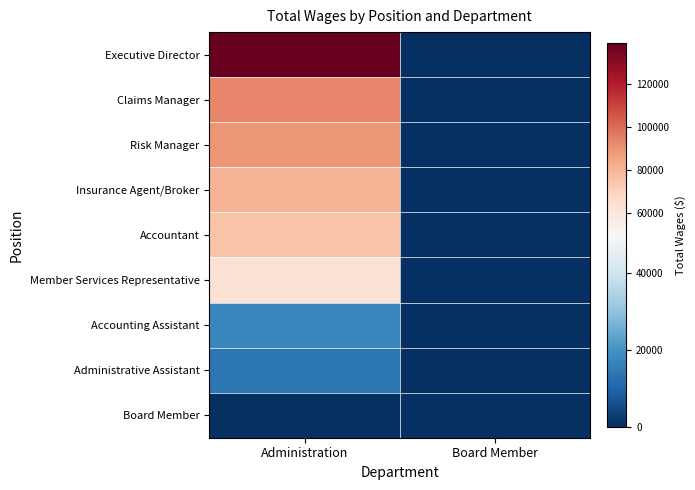

What is the difference between the highest and lowest values at Administration?

138757